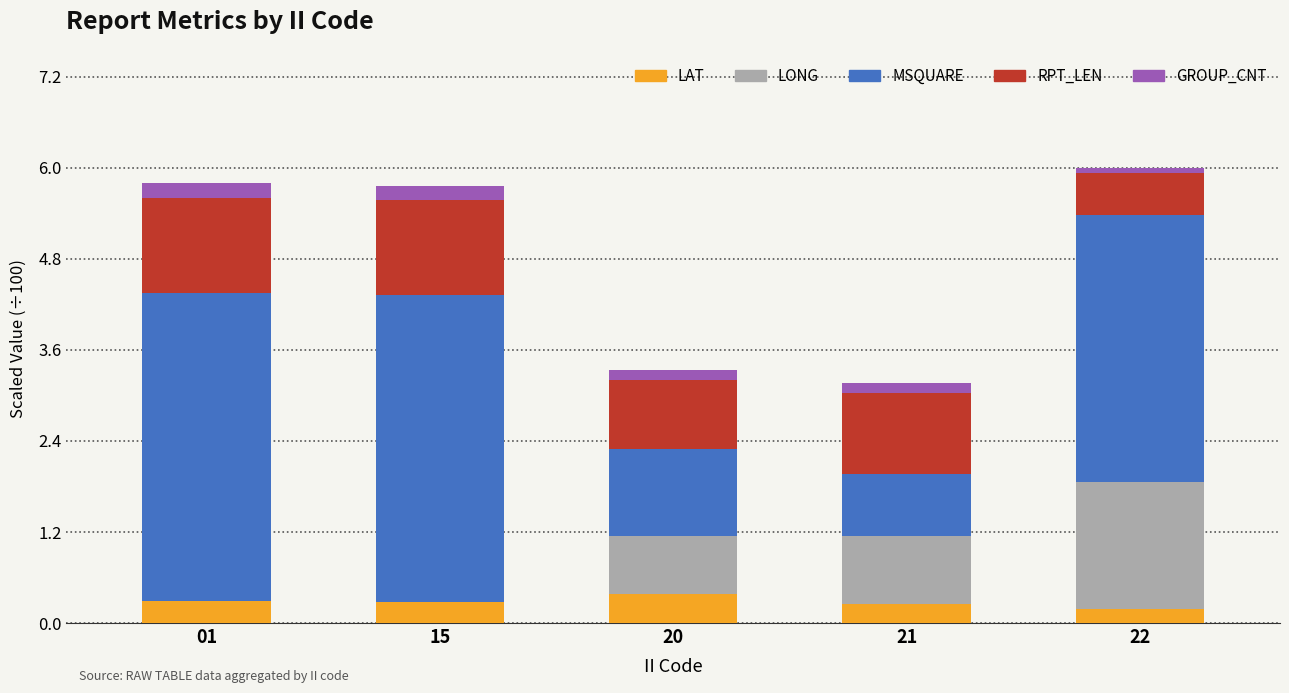

Is it true that LAT equals 0.4 at 20?

True